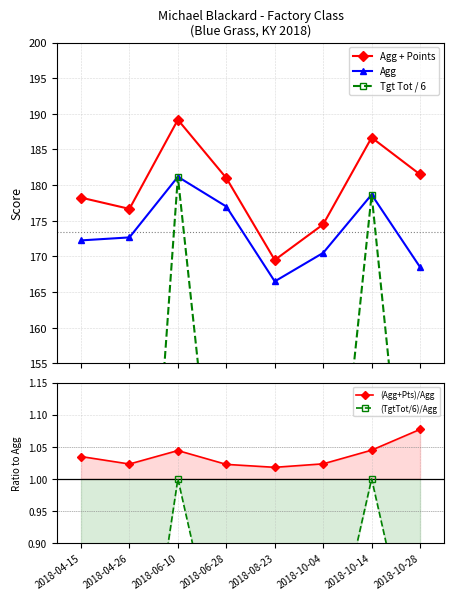

How many data points in Agg are above 172?

5